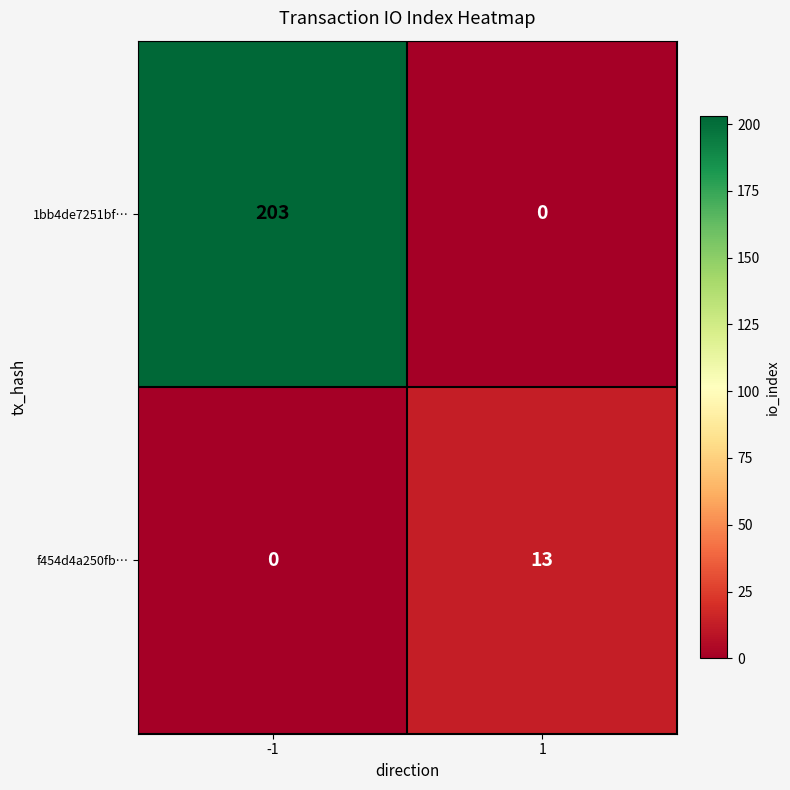

Rank the series by their average value, from highest to lowest.

1bb4de7251bf…, f454d4a250fb…